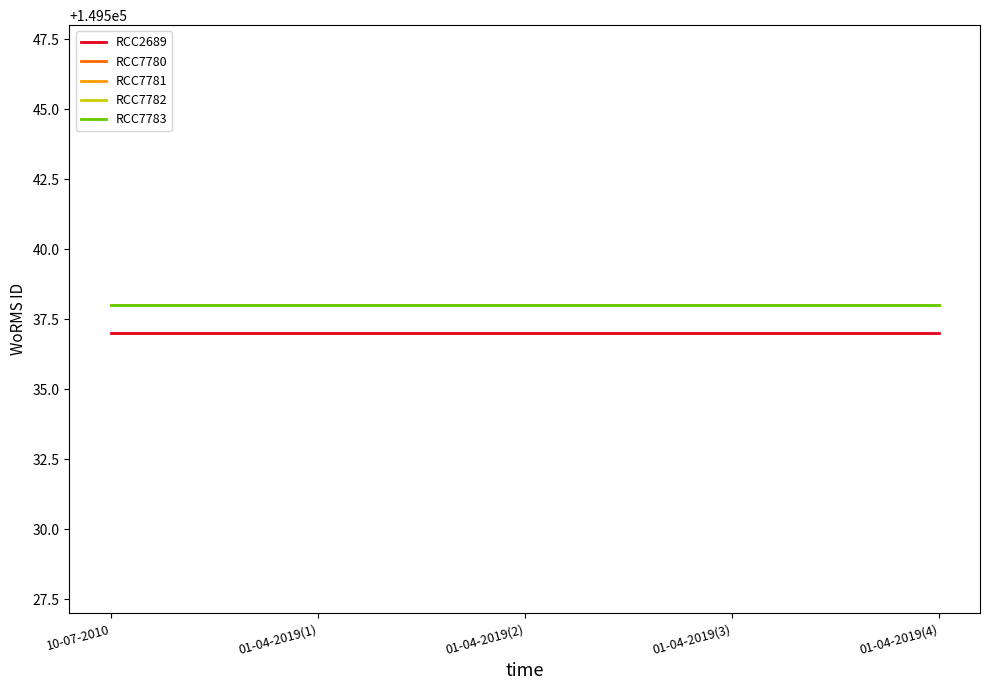

True or false: RCC7782 and RCC7783 intersect in this chart.

False